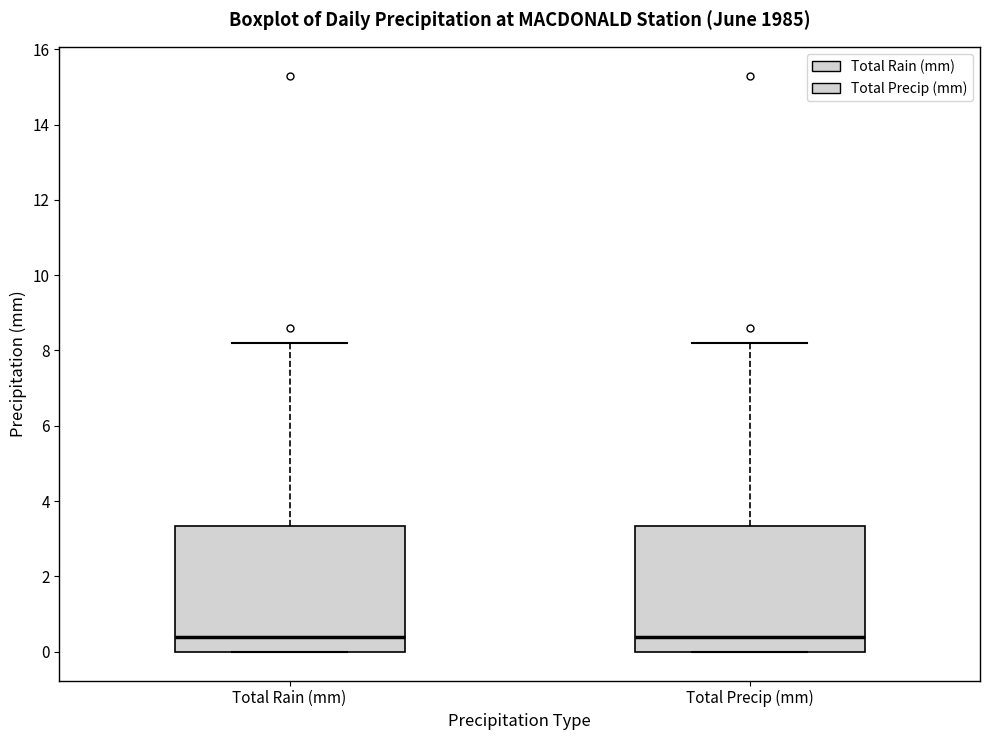

Reading left to right, transcribe this box plot: for each box, give where its median line is, the range the box spans, and where its two whiskers end, as read against the y-axis. The values are not printed on the chart, so give them approximately, as read against the axis.

Total Rain (mm): median 0.4, box 0.0 to 3.4, whiskers 0.0 to 8.2
Total Precip (mm): median 0.4, box 0.0 to 3.4, whiskers 0.0 to 8.2